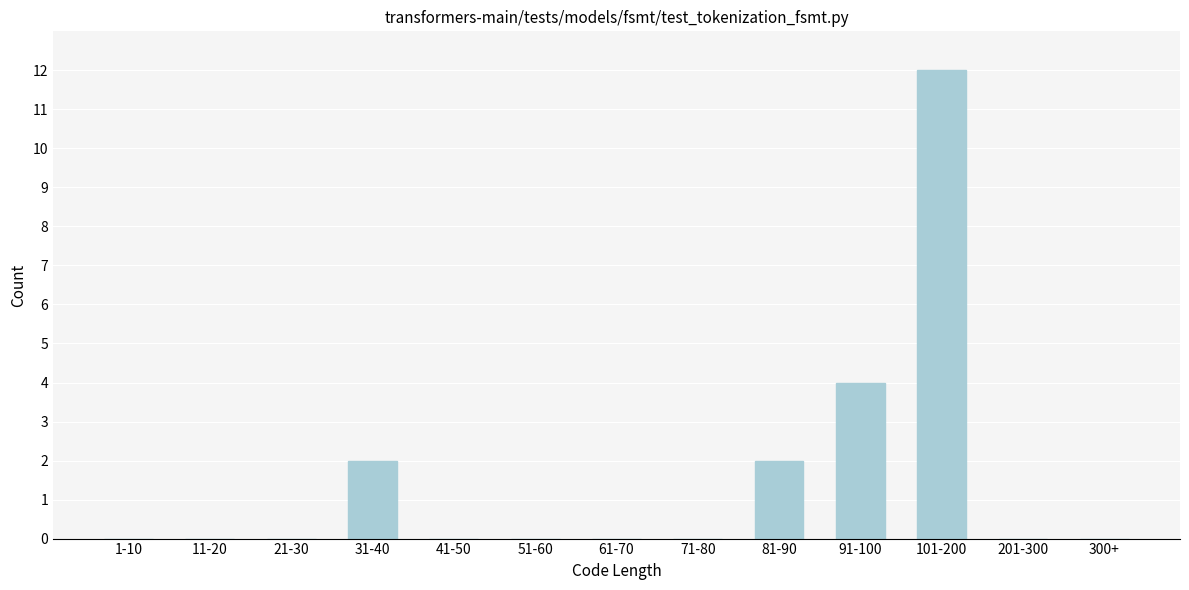

Reading left to right, what are all the values shown in this chart?

1-10=0	11-20=0	21-30=0	31-40=2	41-50=0	51-60=0	61-70=0	71-80=0	81-90=2	91-100=4	101-200=12	201-300=0	300+=0